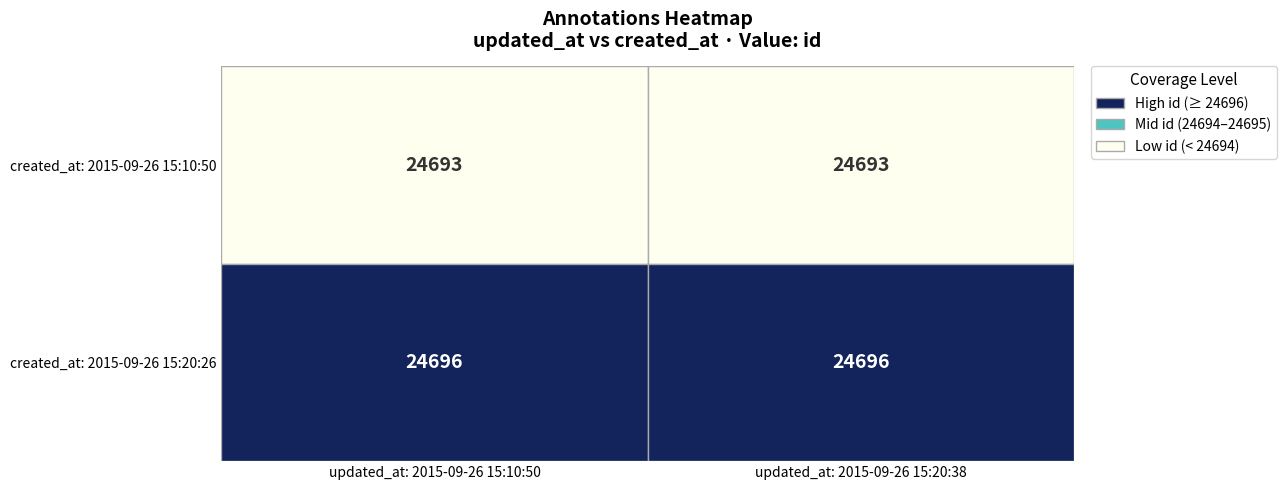

Which category has the lowest value in the 2015-09-26 15:20:26 UTC series?

2015-09-26 15:10:50 UTC